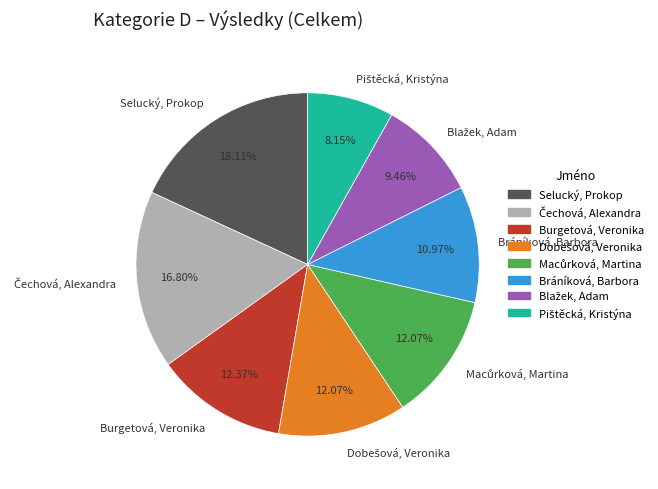

How many slices are in this pie chart?

8